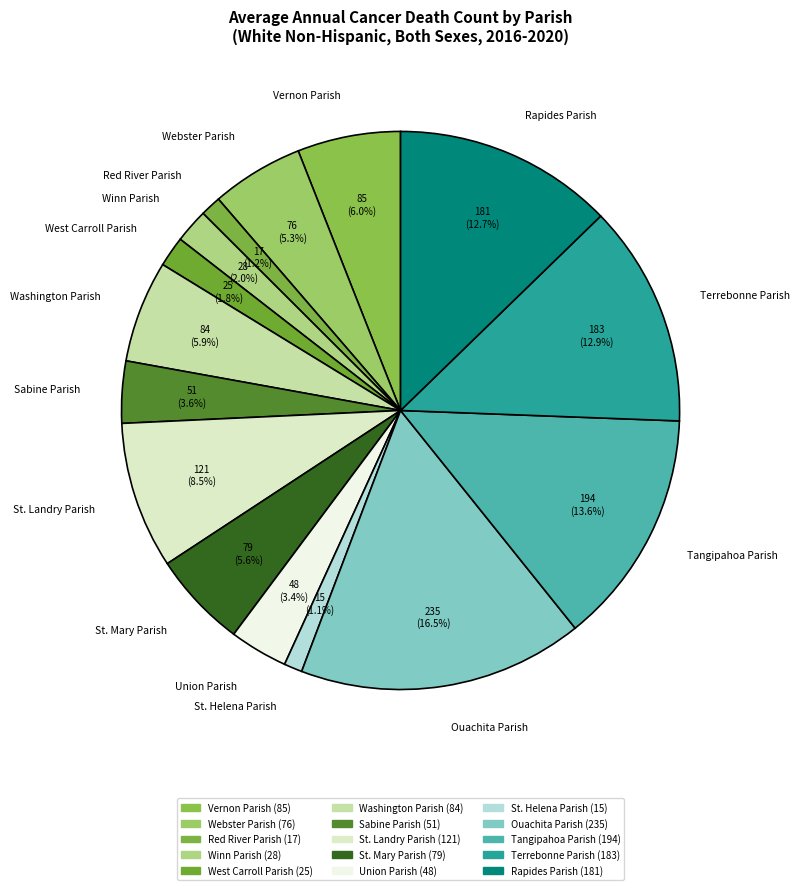

Approximately how many times larger is the value at Rapides Parish compared to Sabine Parish?

3.5